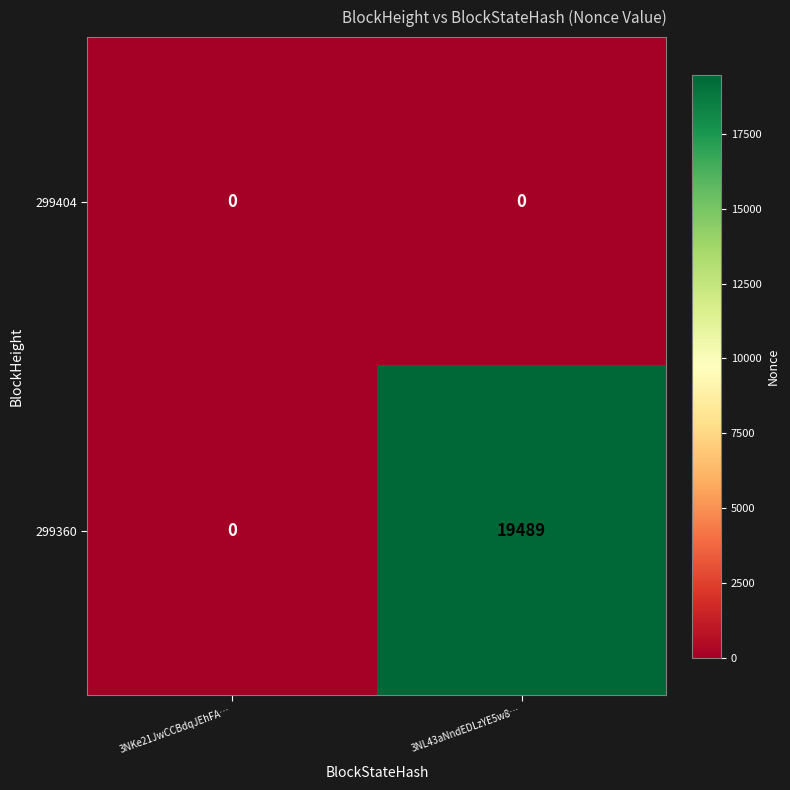

Rank the series by their average value, from highest to lowest.

299360, 299404